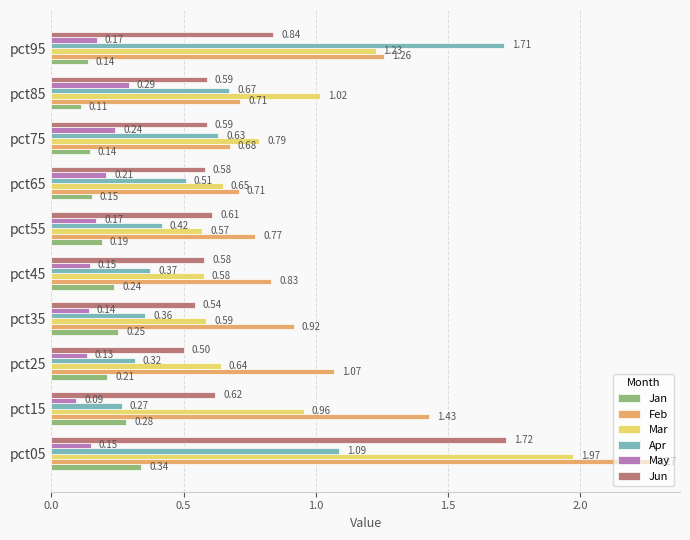

How many data points does each series have?

10